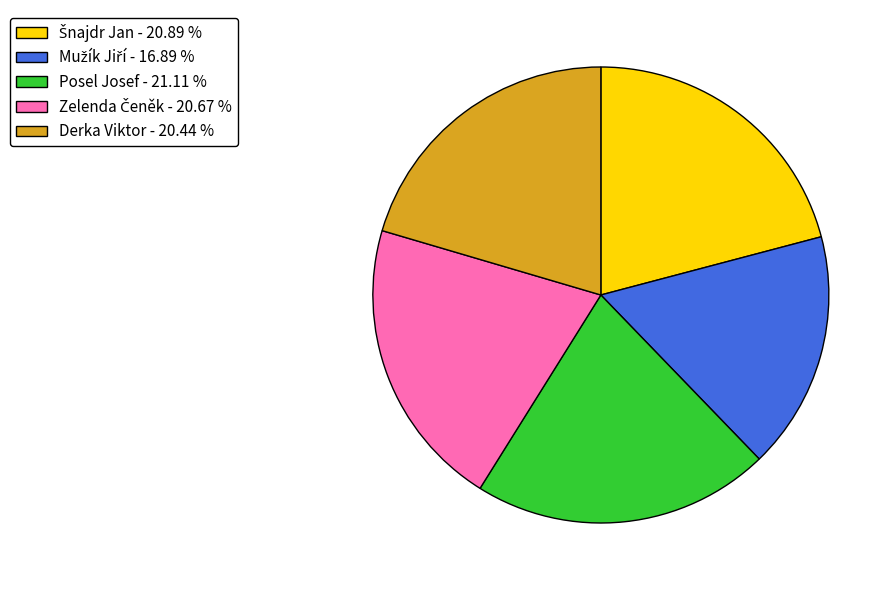

Approximately how many times larger is the value at Derka Viktor - 20.44 % compared to Posel Josef - 21.11 %?

1.0